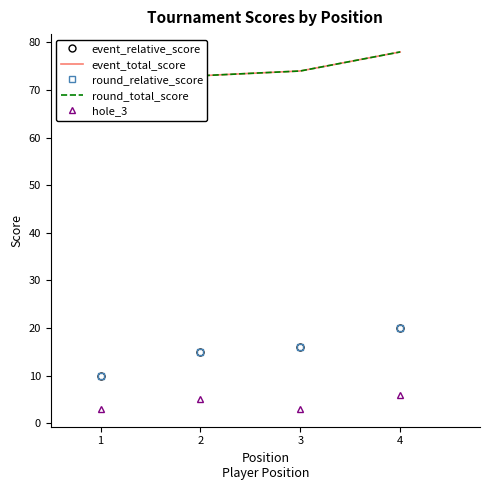

Which series has the largest range (max minus min)?

event_relative_score